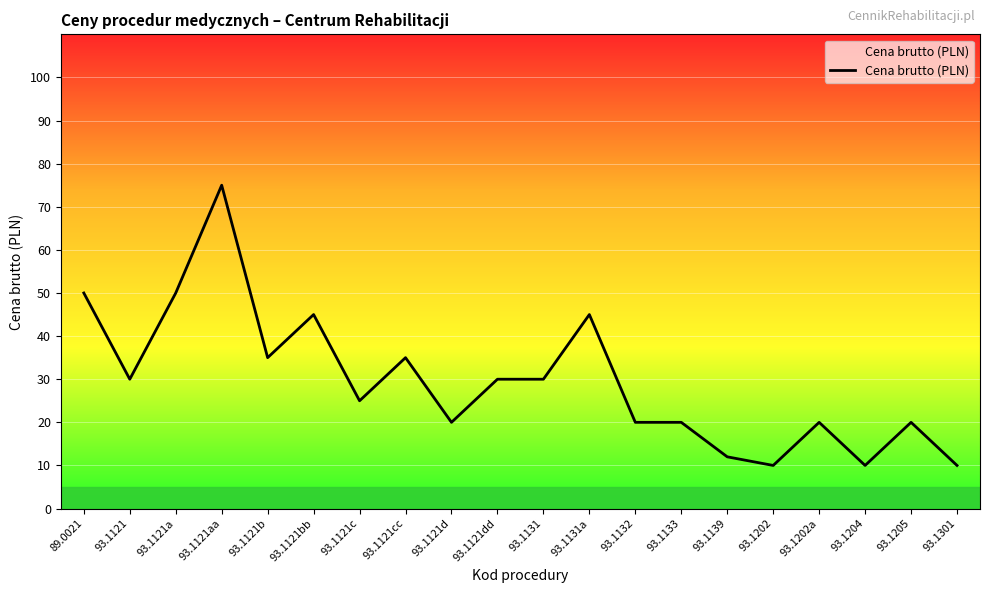

True or false: the data has more than 0 interior local peaks.

True